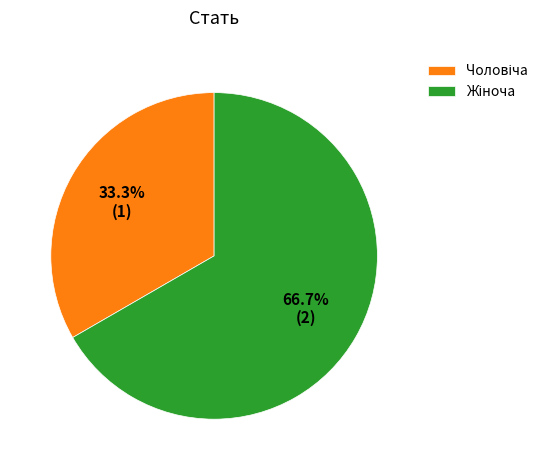

To the nearest percent, what is the average slice percentage?

50%